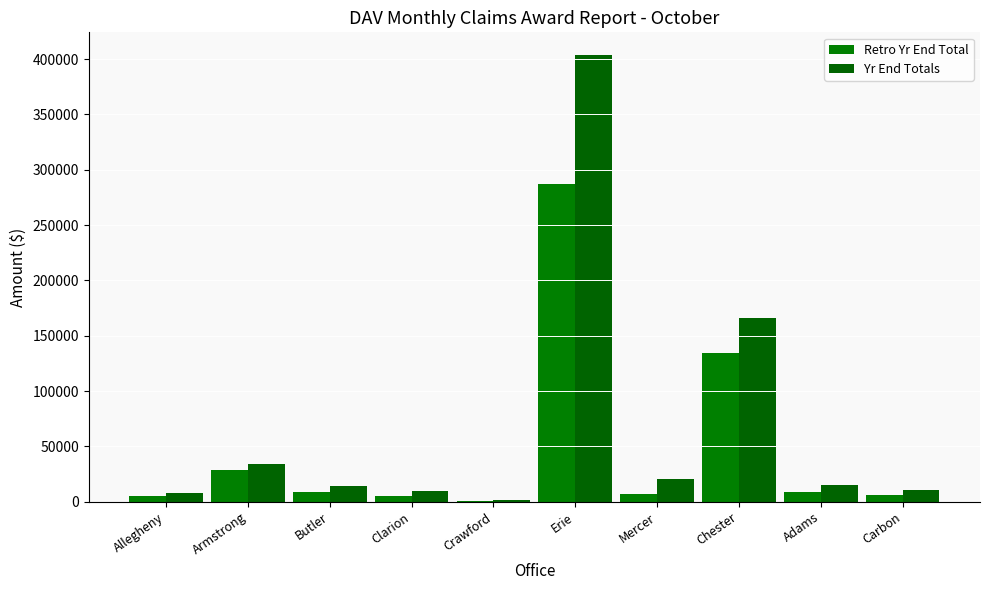

What are all the series names shown in the legend?

Retro Yr End Total, Yr End Totals